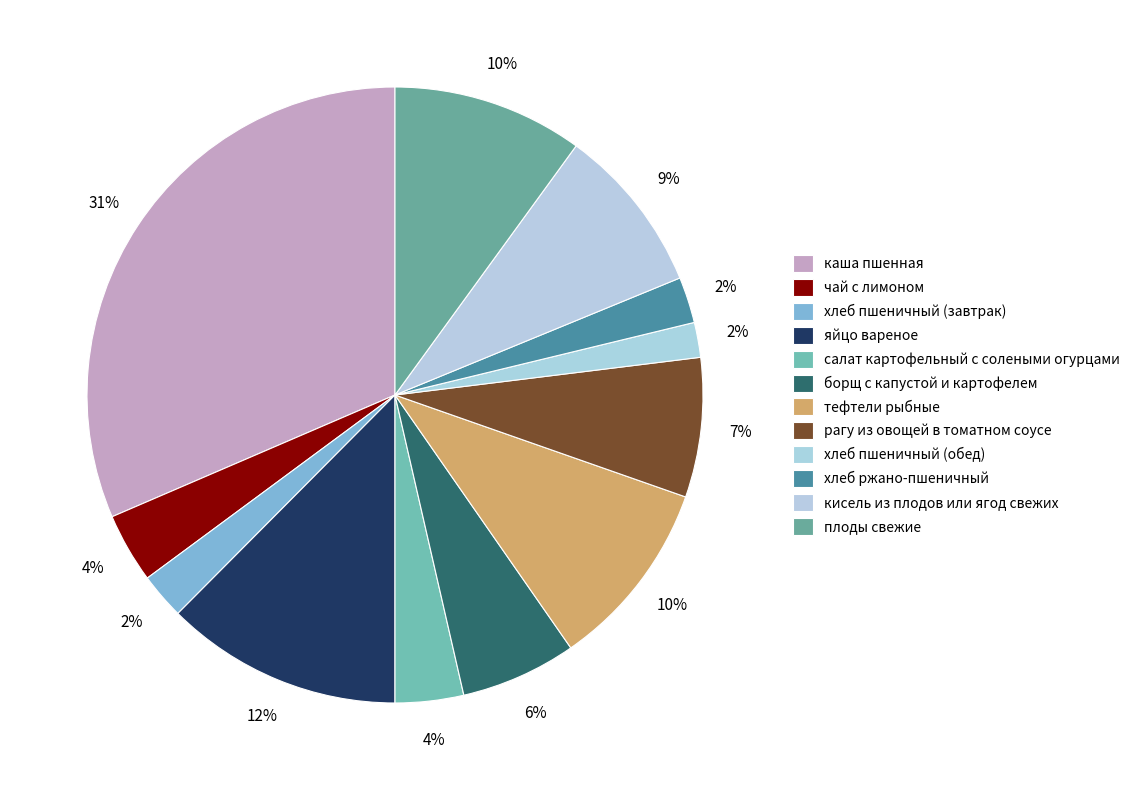

Count the number of slices in the pie.

12